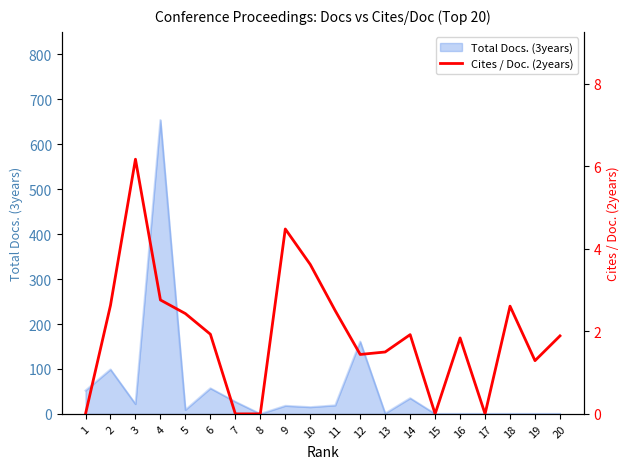

How many data points are less than 1?

5